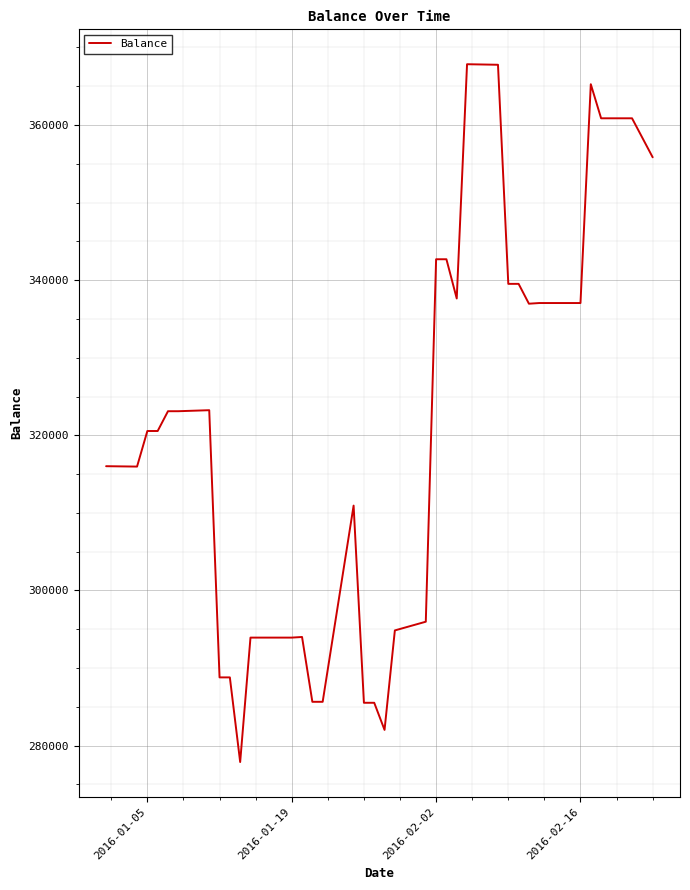

What is the greatest value displayed?

367843.4